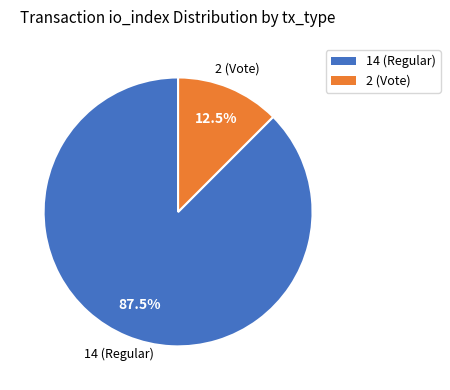

Which slice is the largest?

14 (Regular)